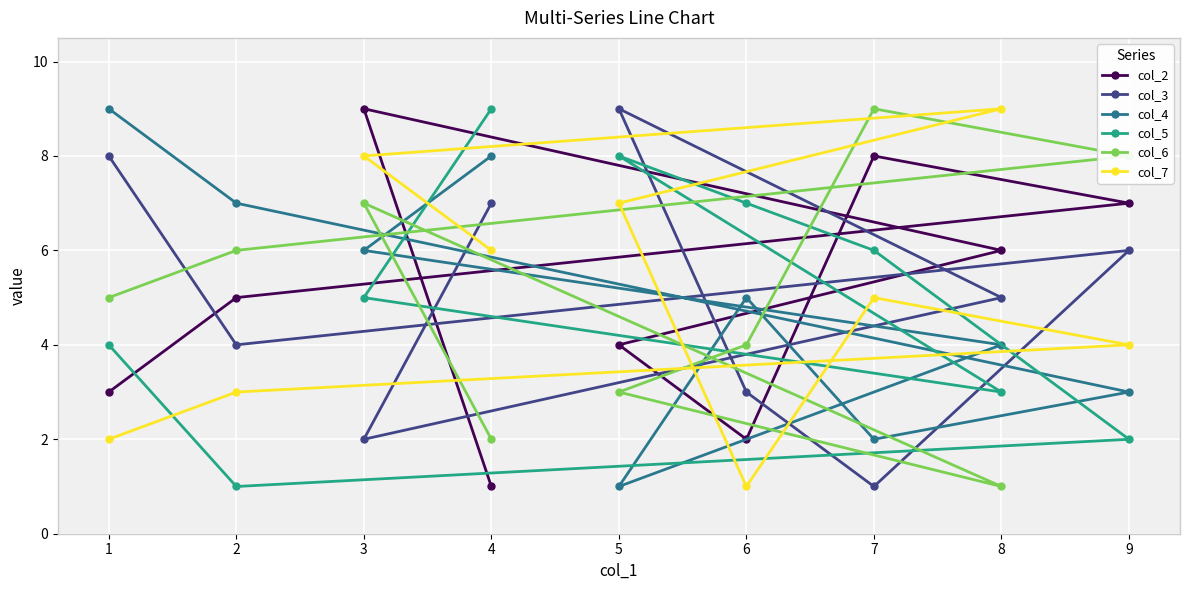

Which series has the widest spread of values?

col_2